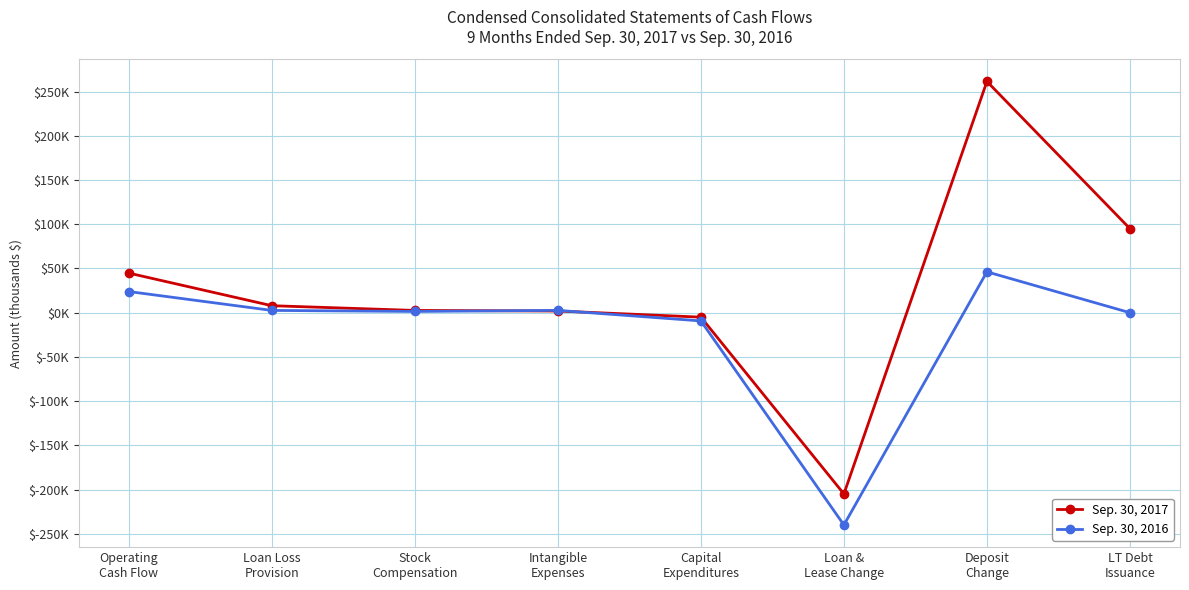

What is the average value of the Sep. 30, 2016 series?

-21569